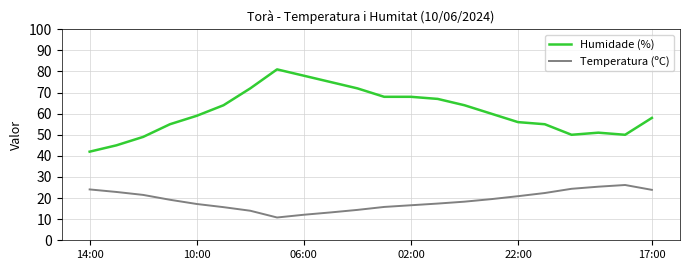

What is the difference between the maximum and minimum values in the Humidade (%) series?

39.0